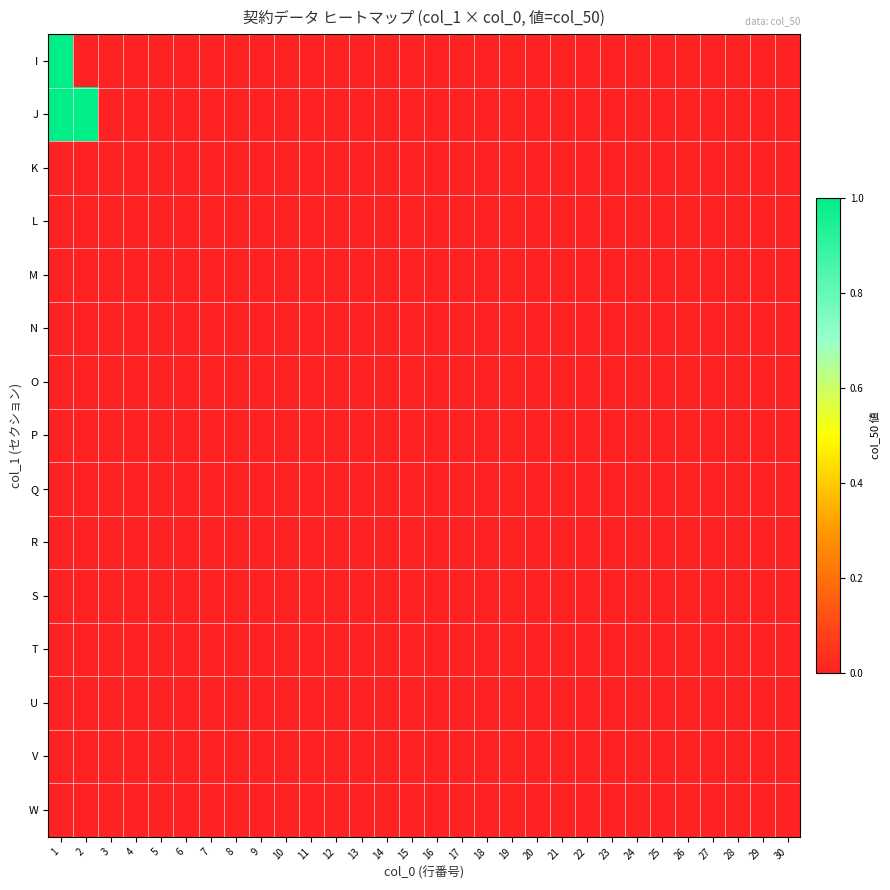

How many distinct data groups are displayed?

15